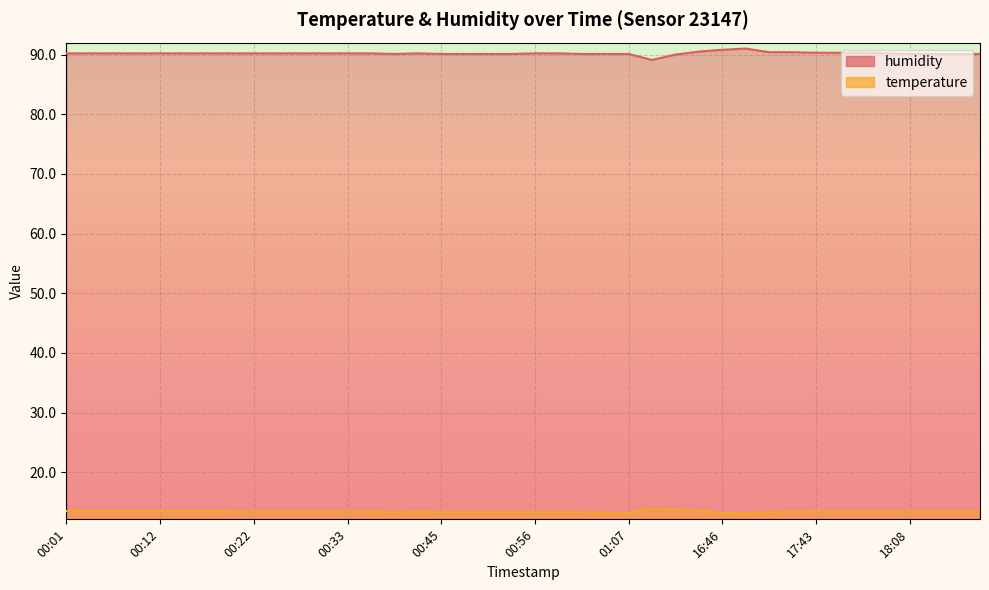

What is the difference between the humidity values at 00:20 and 00:39?

0.1